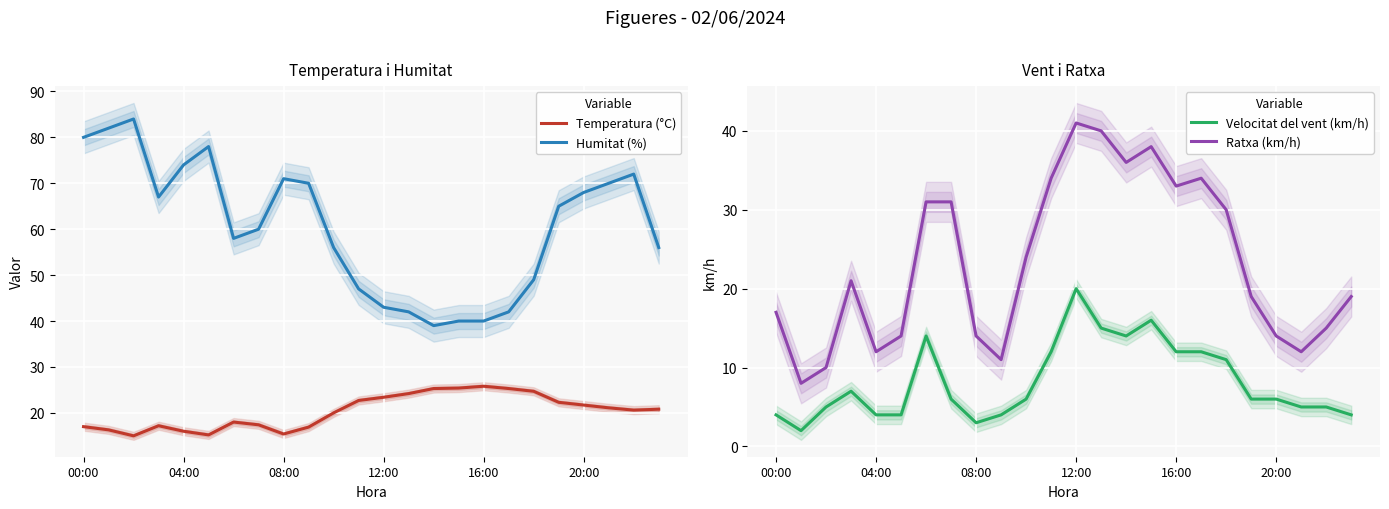

What is the maximum value for Temperatura (°C)?

25.8